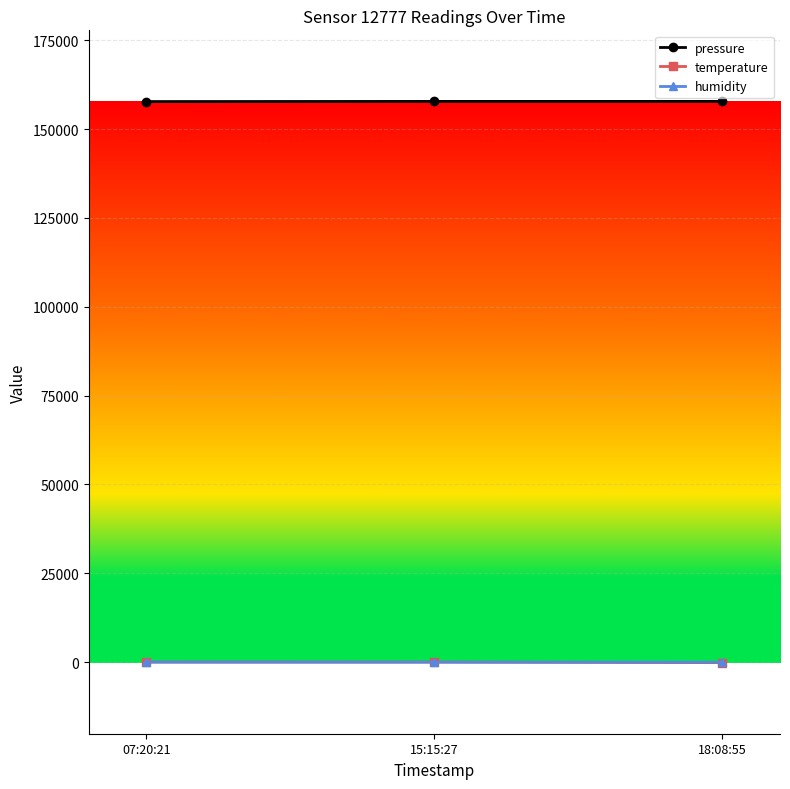

Does the chart display data point markers on the line(s)?

Yes